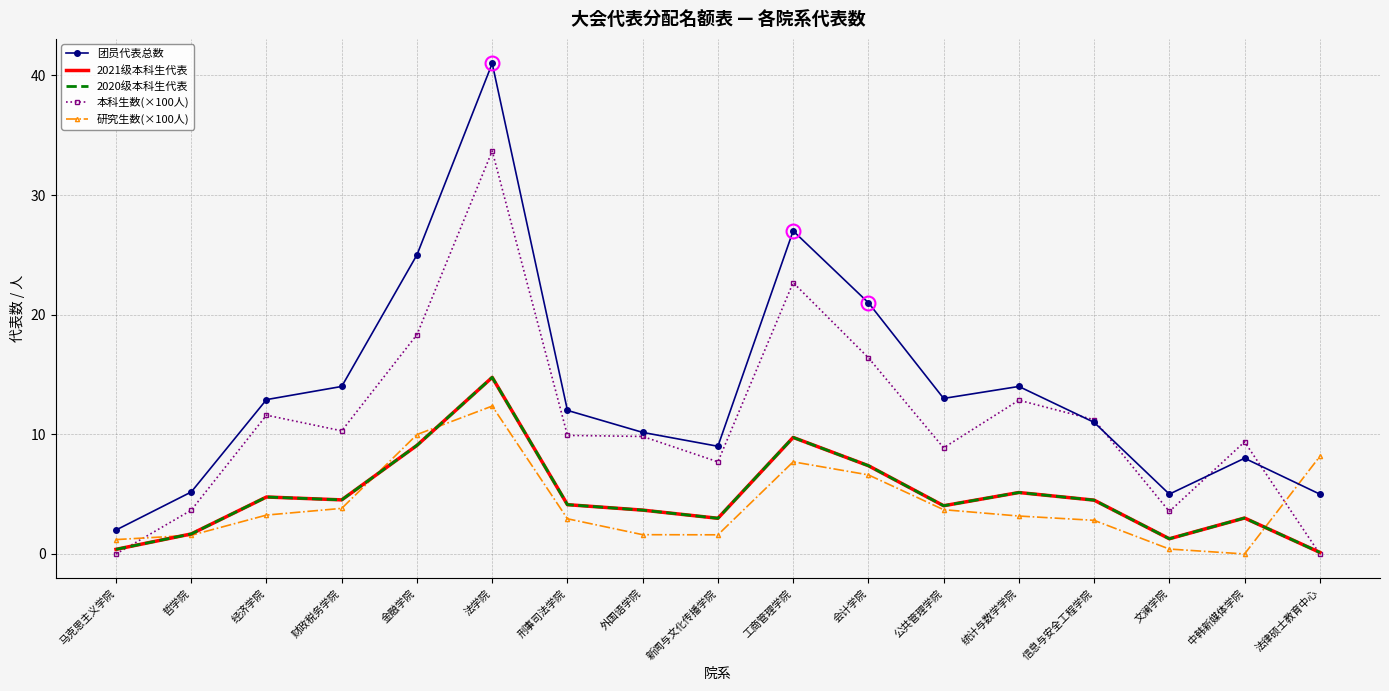

At which label does 研究生数(×100人) first exceed 3?

经济学院